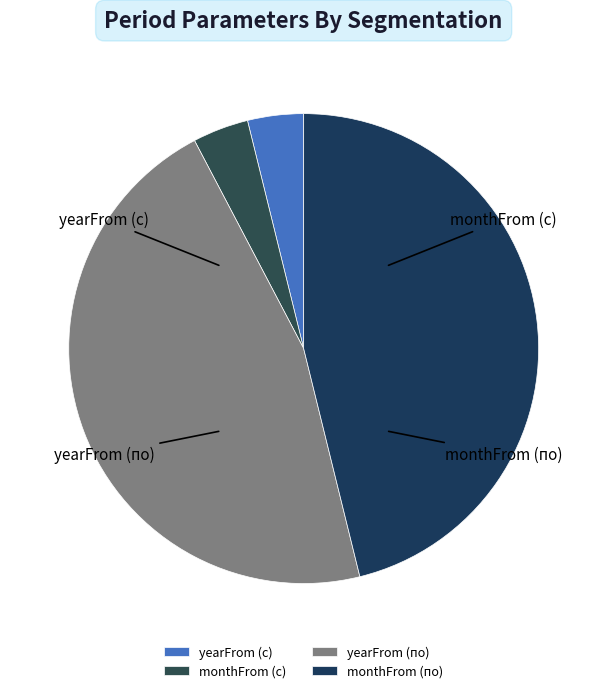

Which has a higher value, yearFrom (с) or yearFrom (по)?

yearFrom (по)